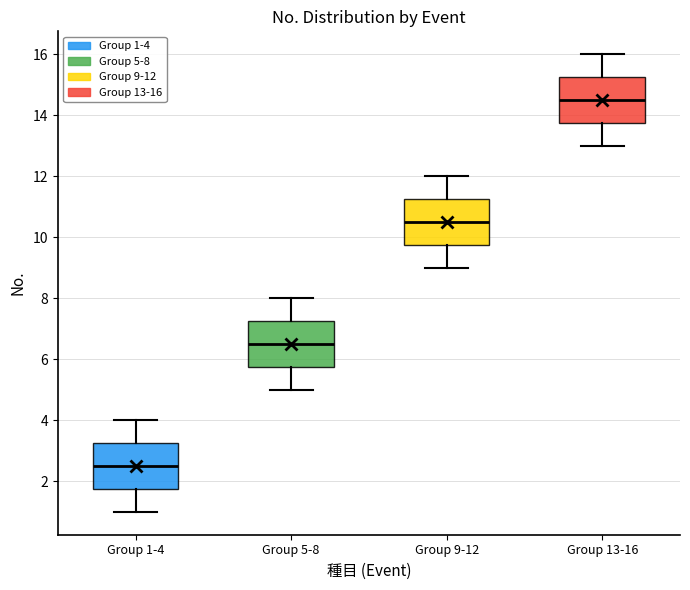

Reading left to right, read every box against the y-axis: the position of its median line, the range the box covers, and the ends of its whiskers. The values are not printed on the chart, so give them approximately, as read against the axis.

Group 1-4: median 2.6, box 1.8 to 3.2, whiskers 1.0 to 4.0
Group 5-8: median 6.6, box 5.8 to 7.2, whiskers 5.0 to 8.0
Group 9-12: median 10.6, box 9.8 to 11.2, whiskers 9.0 to 12.0
Group 13-16: median 14.6, box 13.8 to 15.2, whiskers 13.0 to 16.0